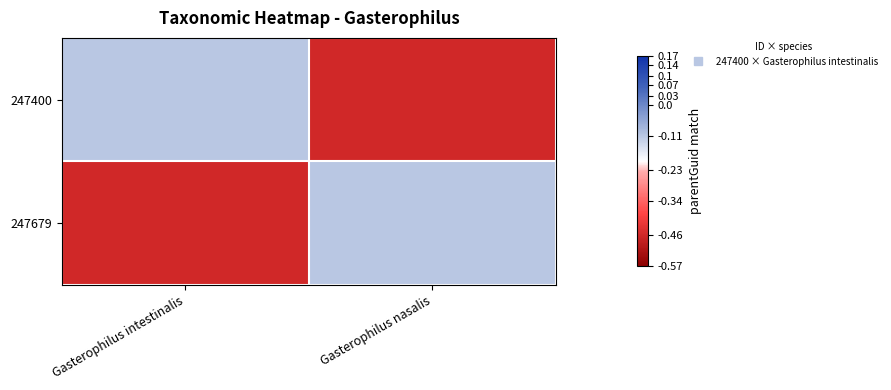

Reading right to left, extract all data points from this chart.

247400: Gasterophilus nasalis=-0.5	Gasterophilus intestinalis=-0.1
247679: Gasterophilus nasalis=-0.1	Gasterophilus intestinalis=-0.5